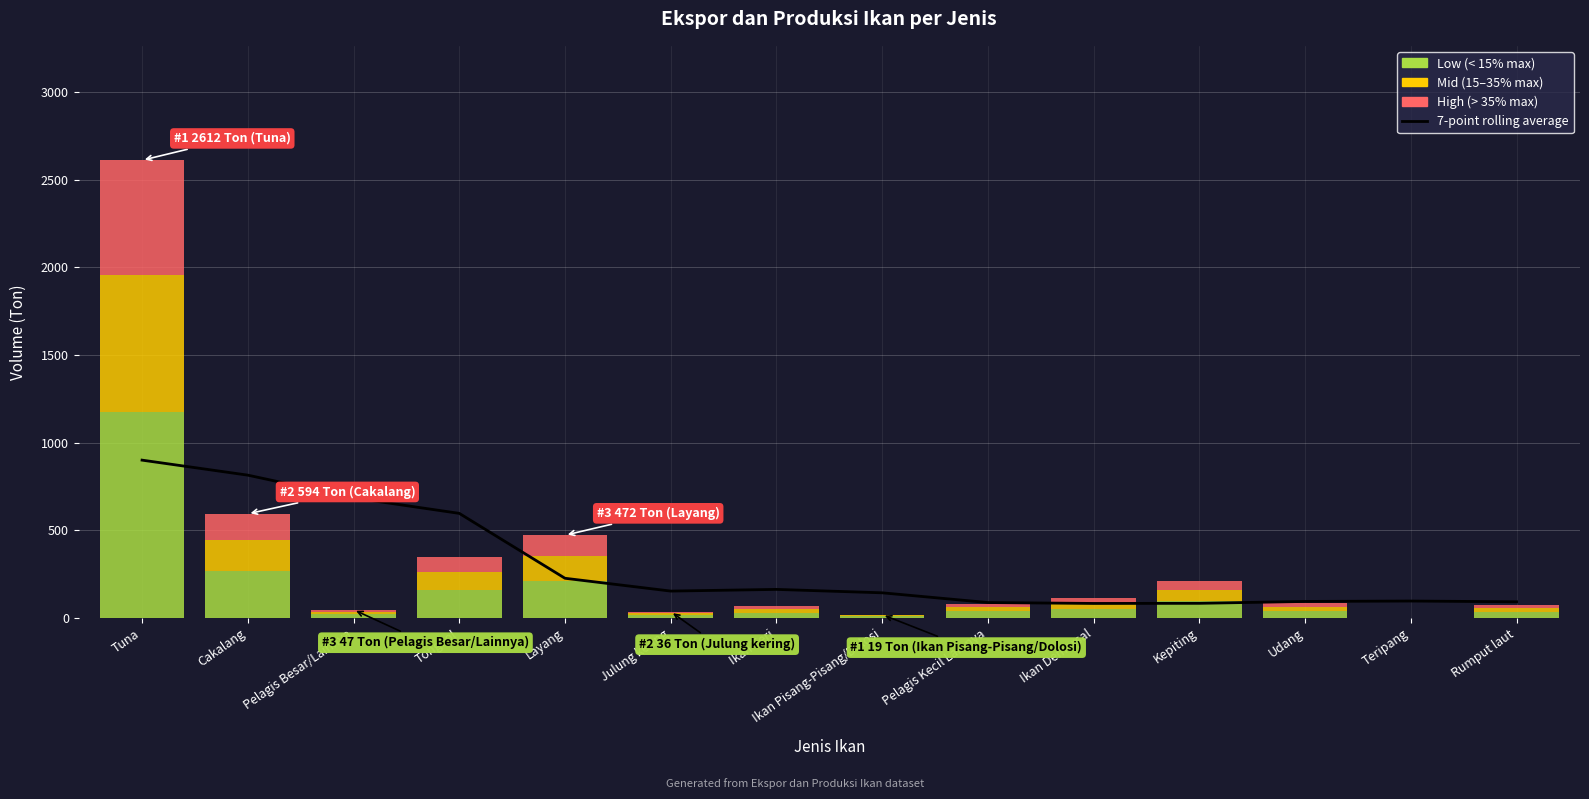

Which label corresponds to the smallest value in the chart?

Ikan Demersal